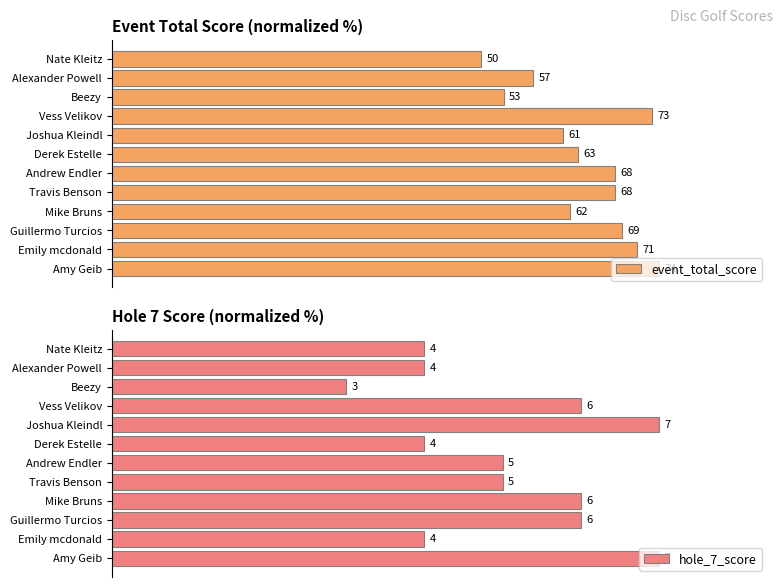

How many groups of bars are there?

12